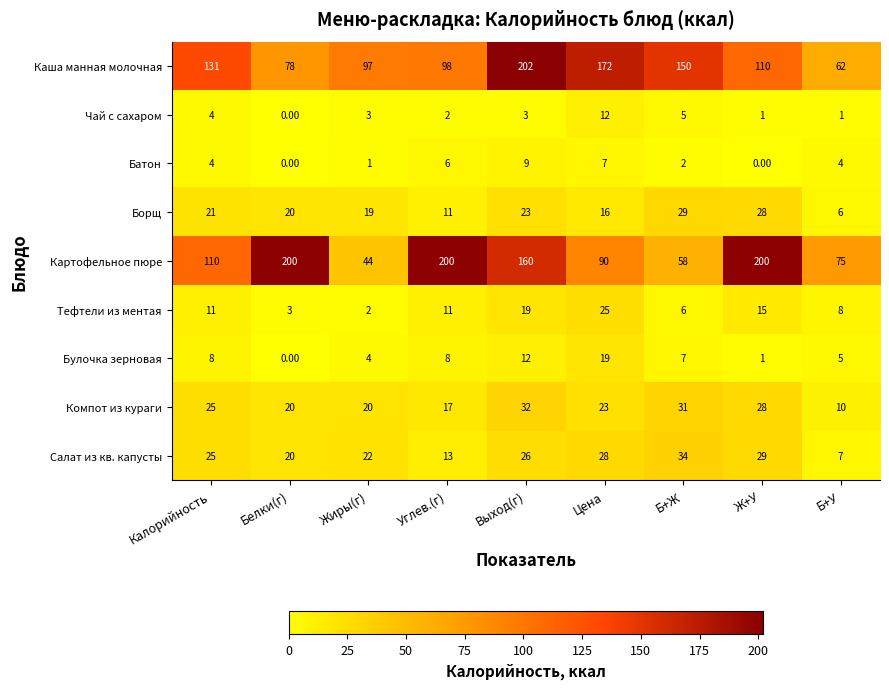

At Б+Ж, list the series in order from smallest to largest.

Батон, Чай с сахаром, Тефтели из ментая, Булочка зерновая, Борщ, Компот из кураги, Салат из кв. капусты, Картофельное пюре, Каша манная молочная